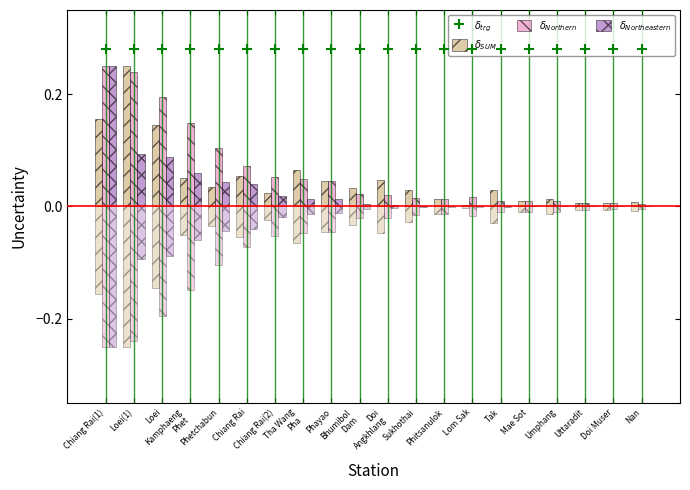

What is the label of the 10th bar from the left?

Bhumibol
Dam